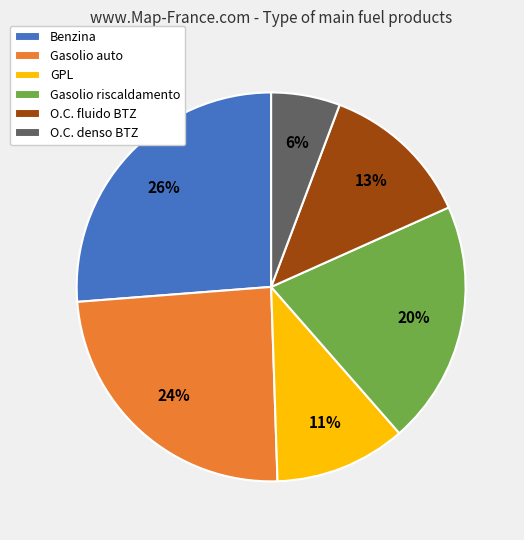

Rank the categories by value from highest to lowest.

Benzina, Gasolio auto, Gasolio riscaldamento, O.C. fluido BTZ, GPL, O.C. denso BTZ